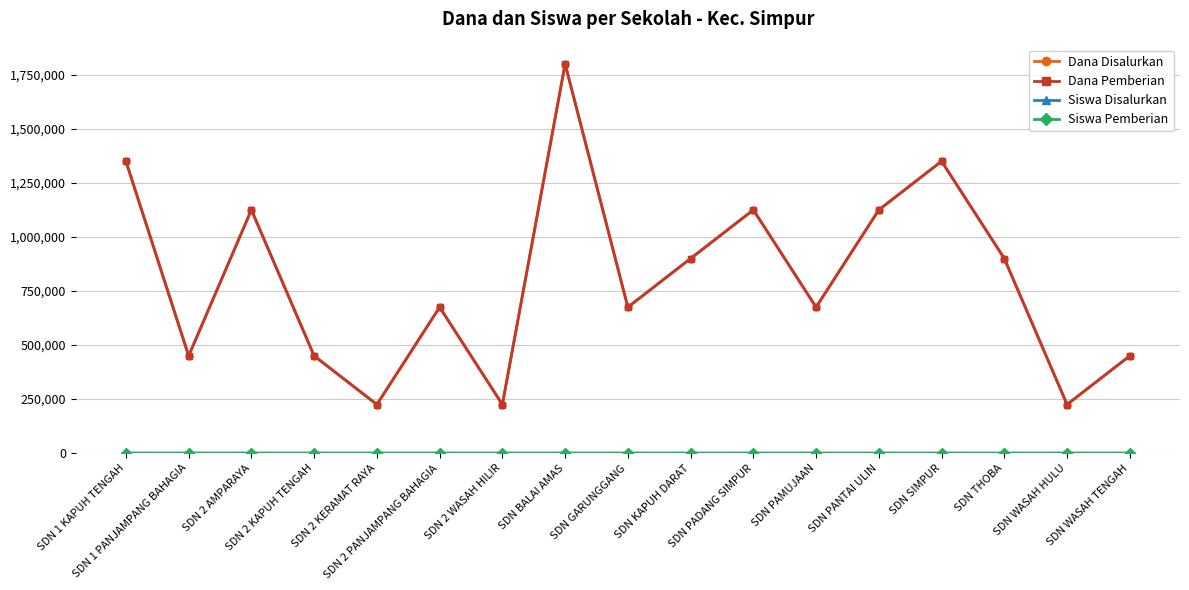

What is the sum of the Dana Pemberian values at SDN THOBA and SDN 2 PANJAMPANG BAHAGIA?

1575000